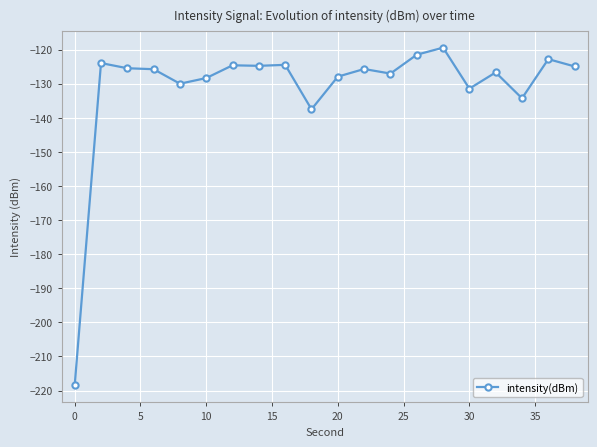

What is the maximum value shown in the chart?

-119.4